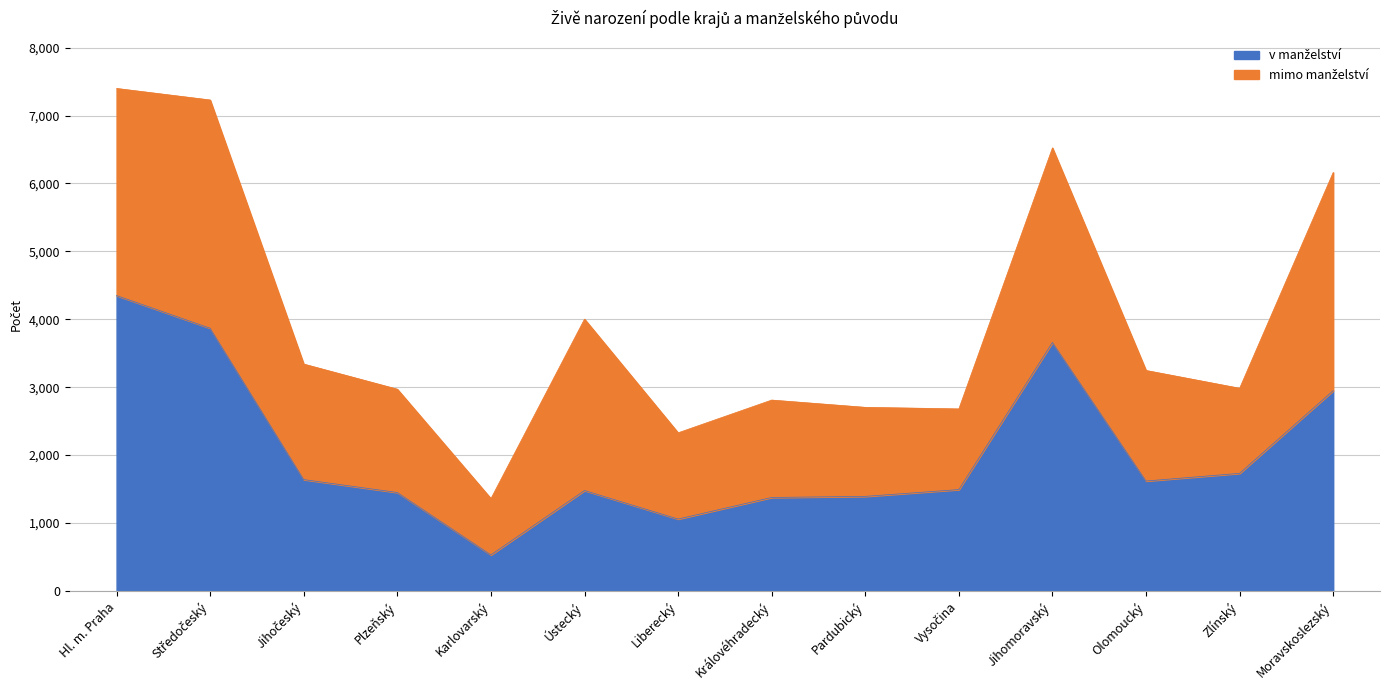

What is the label of the 14th point from the right?

Hl. m. Praha